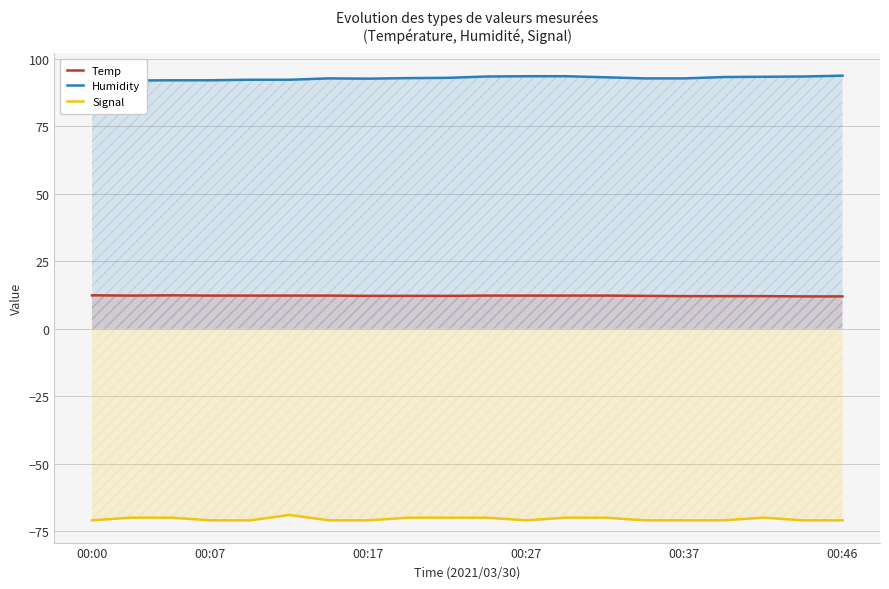

How many values in the Humidity series exceed 92?

18